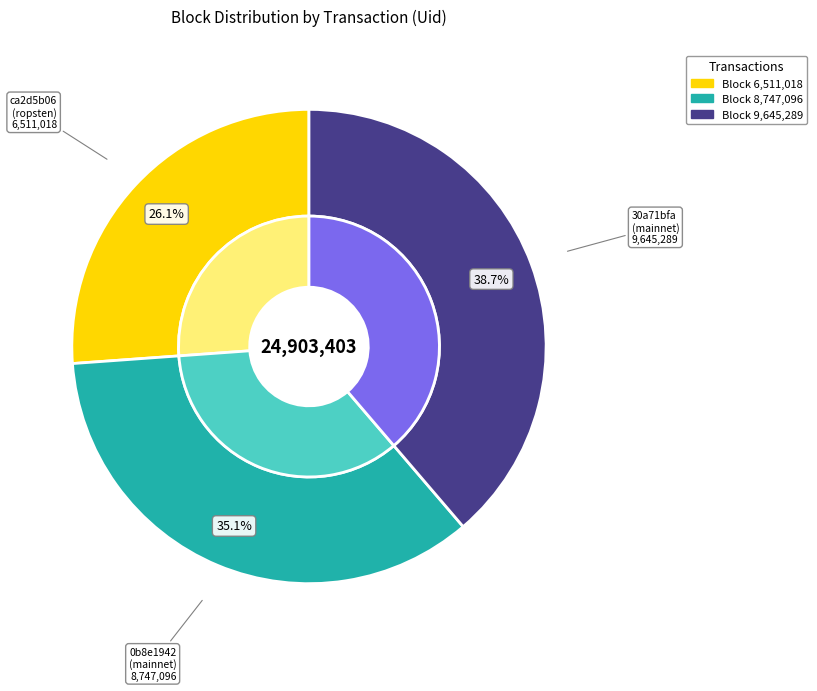

True or false: ca2d5b06-e873-11e9-8dd1-d60cfe4a1df9 accounts for 11% of the total.

False